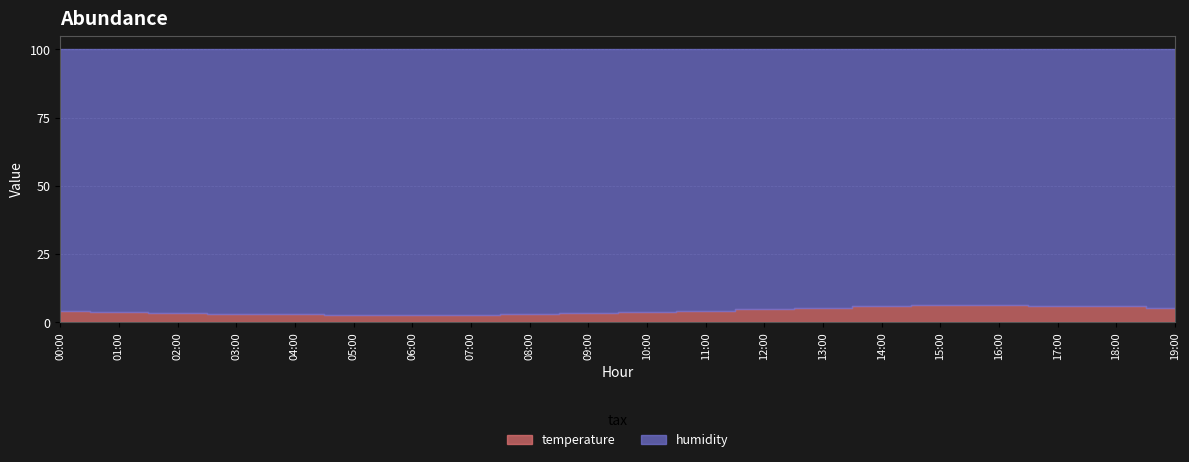

What is the minimum value shown in the chart?

2.5